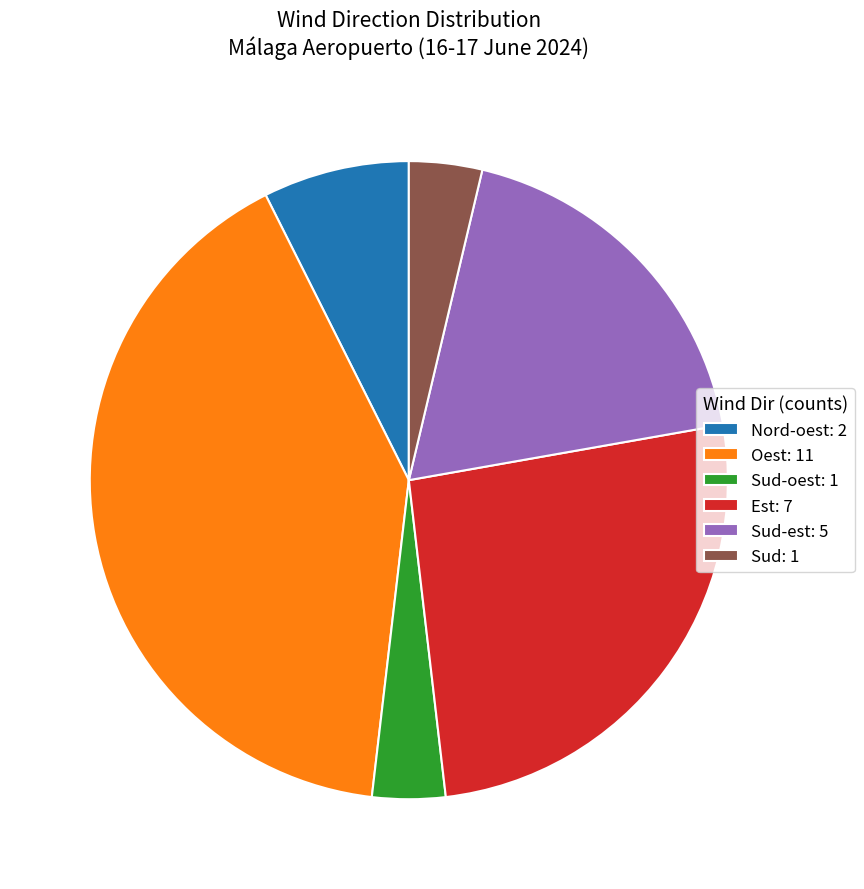

Which slice is the largest?

Oest: 11